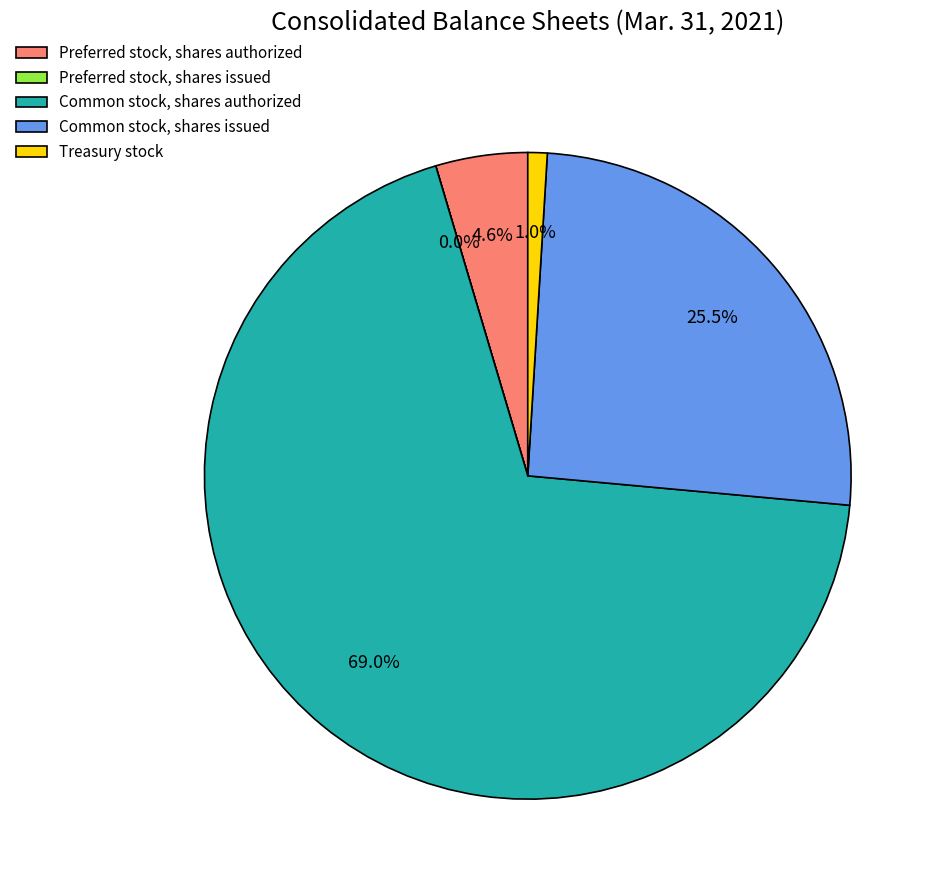

Is Treasury stock the majority of the pie?

No